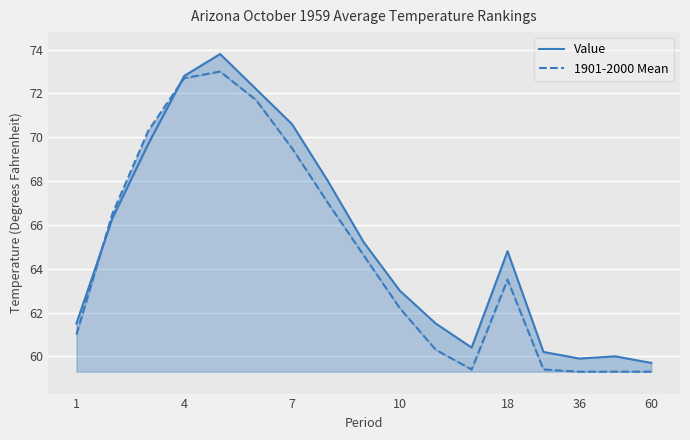

Which series has the widest spread of values?

Value